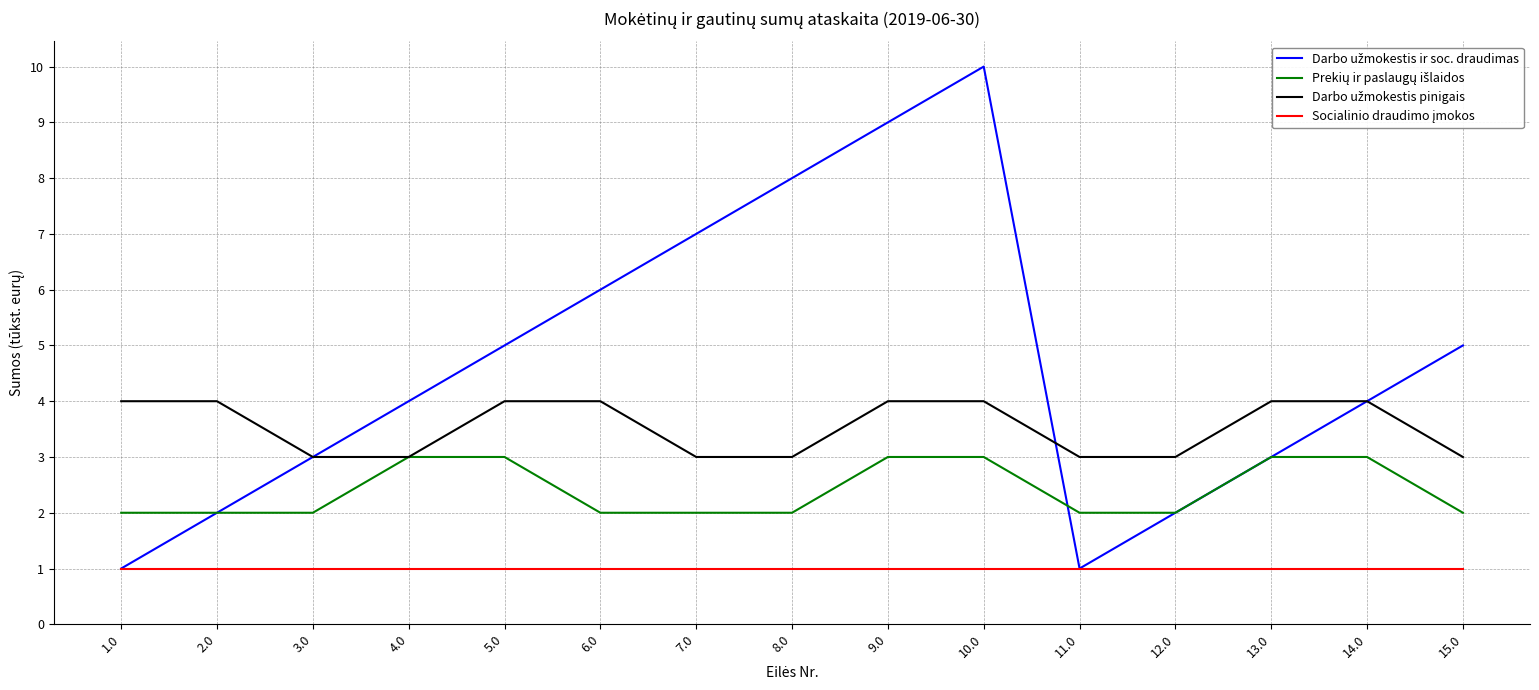

What position from the right is 14.0?

2